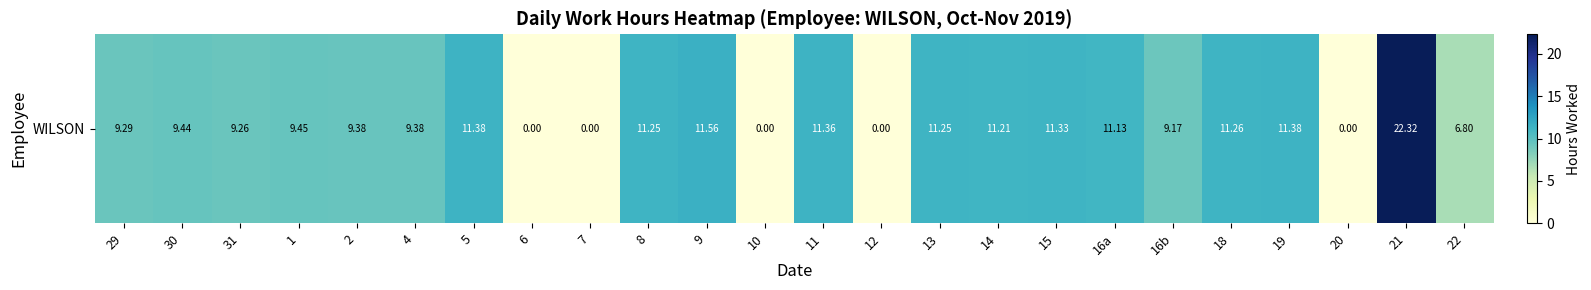

Reading left to right, what are all the values shown in this chart?

29=9.3	30=9.4	31=9.3	1=9.4	2=9.4	4=9.4	5=11.4	6=0.0	7=0.0	8=11.2	9=11.6	10=0.0	11=11.4	12=0.0	13=11.2	14=11.2	15=11.3	16a=11.1	16b=9.2	18=11.3	19=11.4	20=0.0	21=22.3	22=6.8